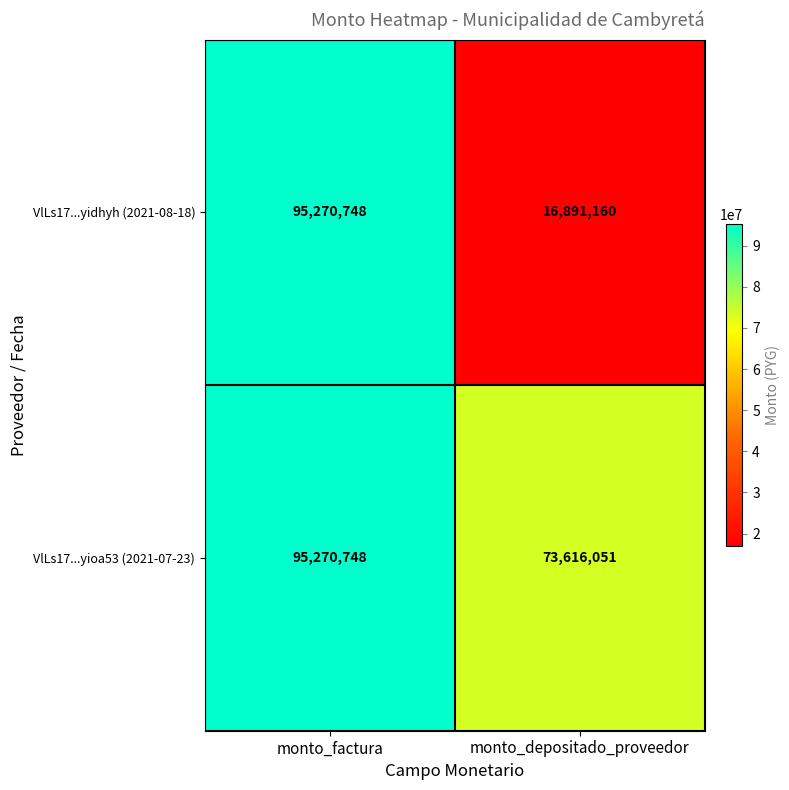

Which series has the largest range (max minus min)?

VlLs17...yidhyh (2021-08-18)